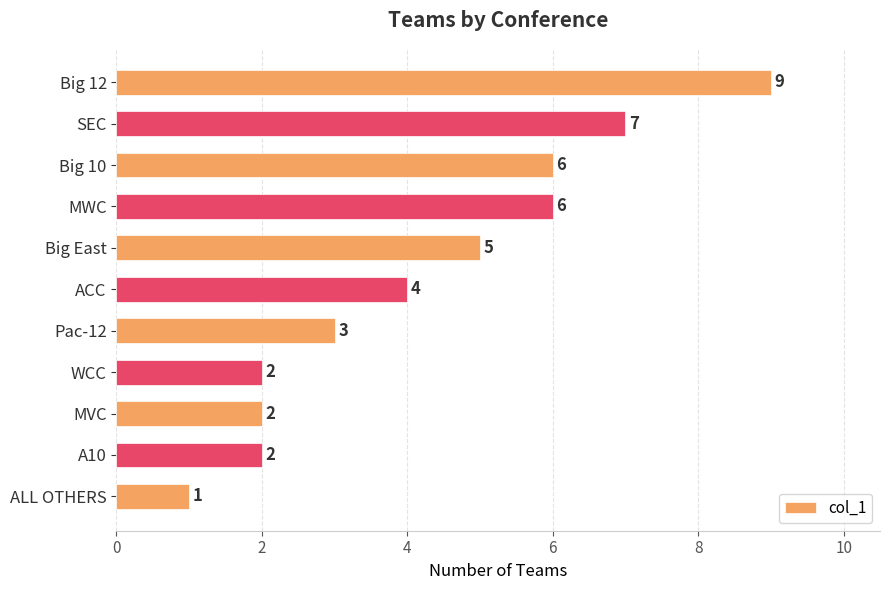

Where is the data nearest to the value 5?

Big East